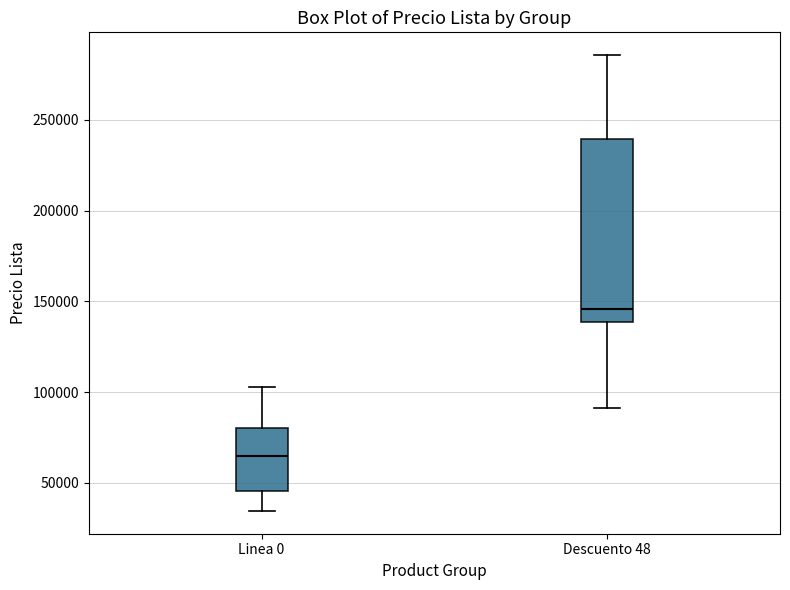

Which box's median line is the highest?

Descuento 48